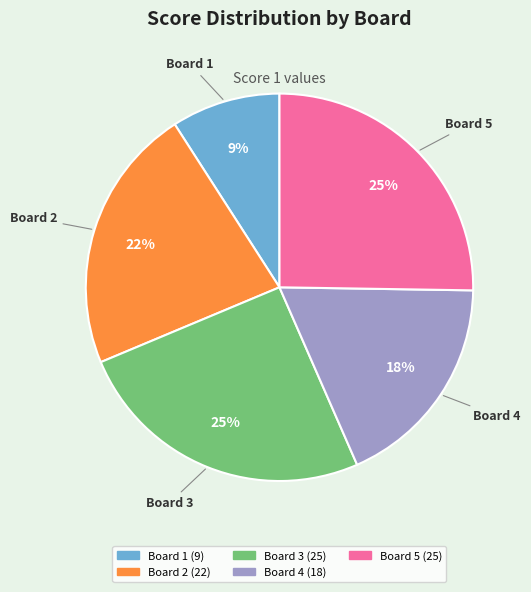

Approximately how many times larger is the value at Board 5 compared to Board 4?

1.4